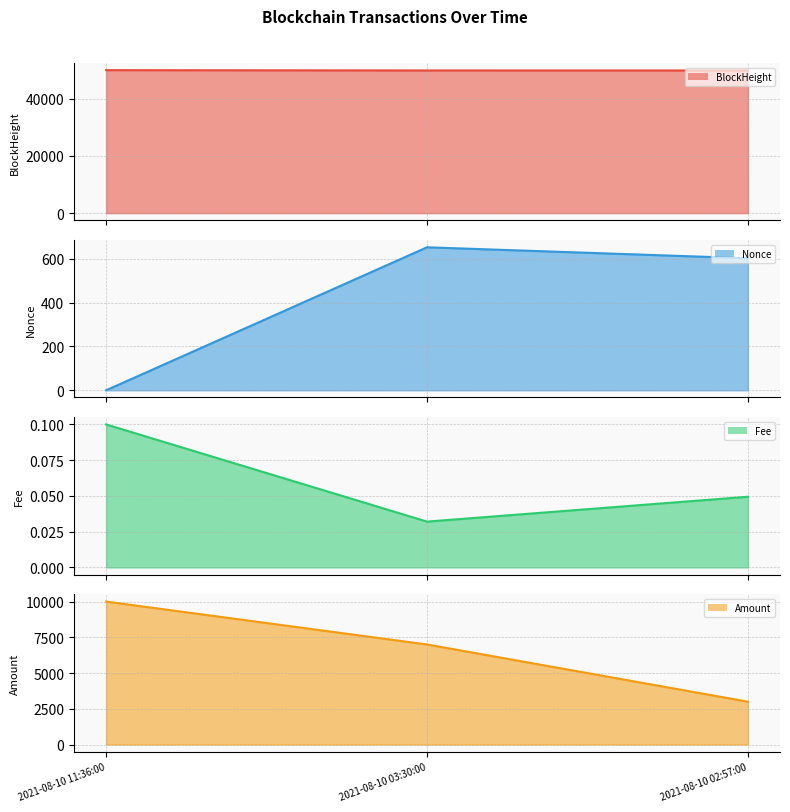

Rank the categories by Fee line value from lowest to highest.

2021-08-10 03:30:00, 2021-08-10 02:57:00, 2021-08-10 11:36:00